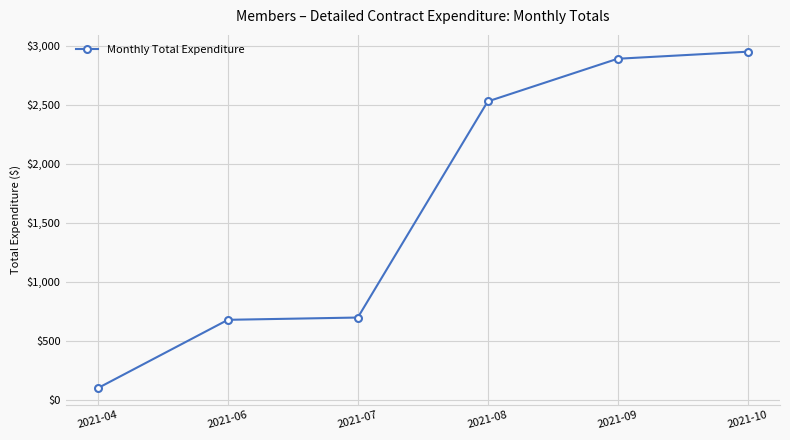

Read the value at 2021-10.

2950.0